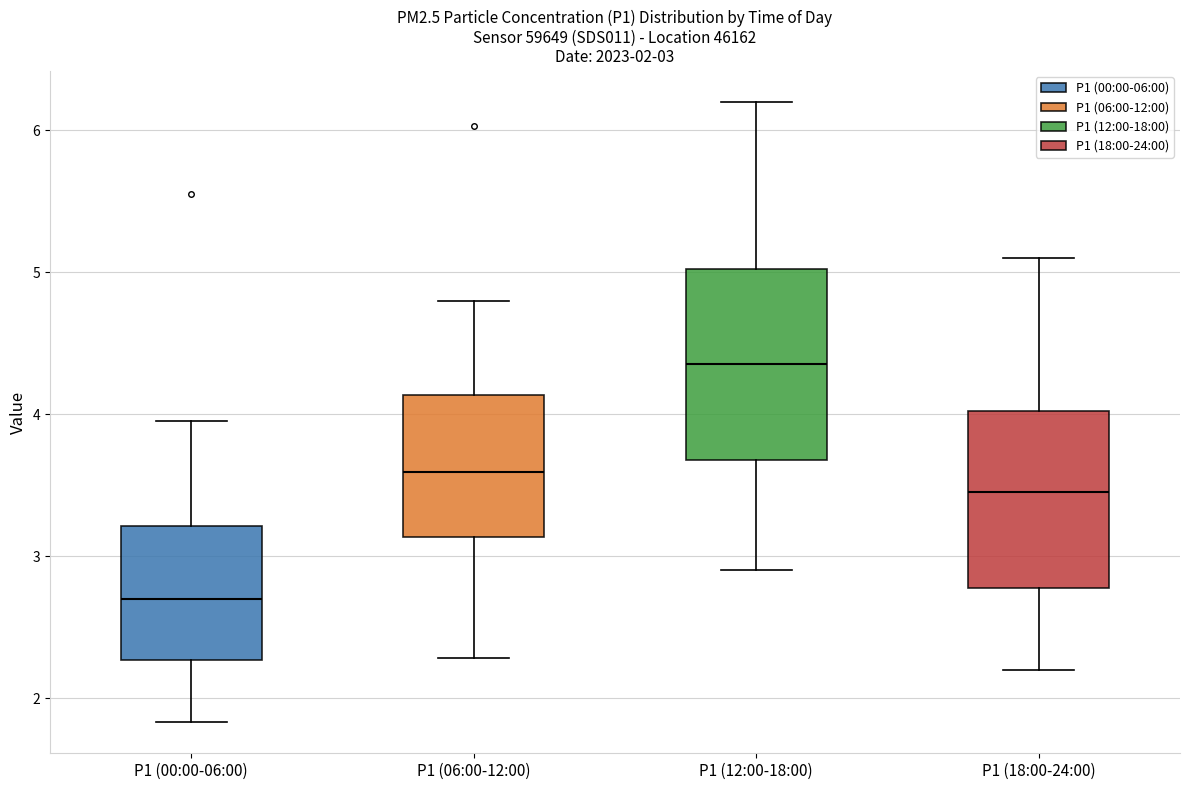

Which box has the lowest median line?

P1 (00:00-06:00)